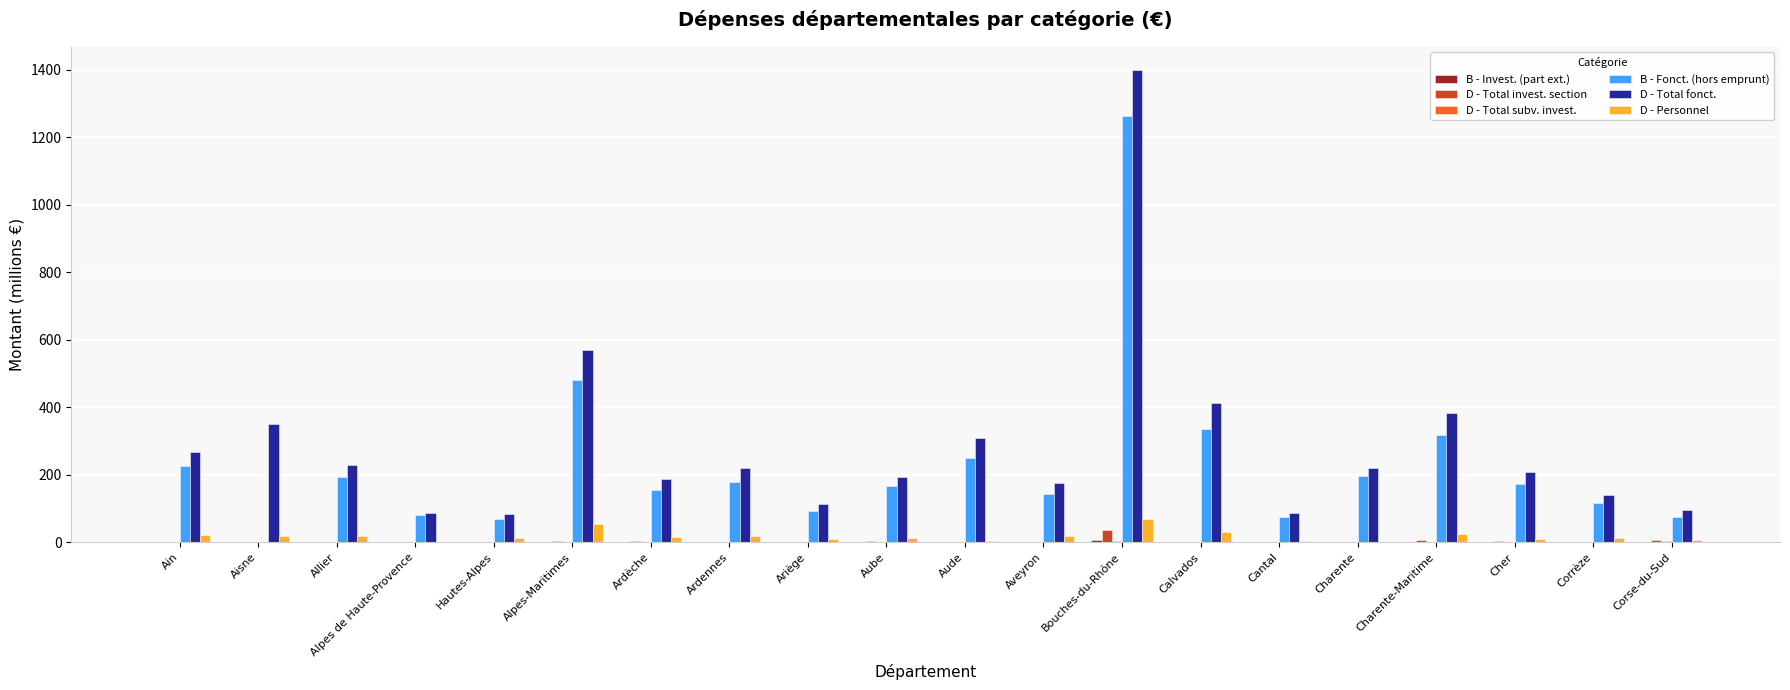

Which series has the largest range (max minus min)?

D - Total fonct.